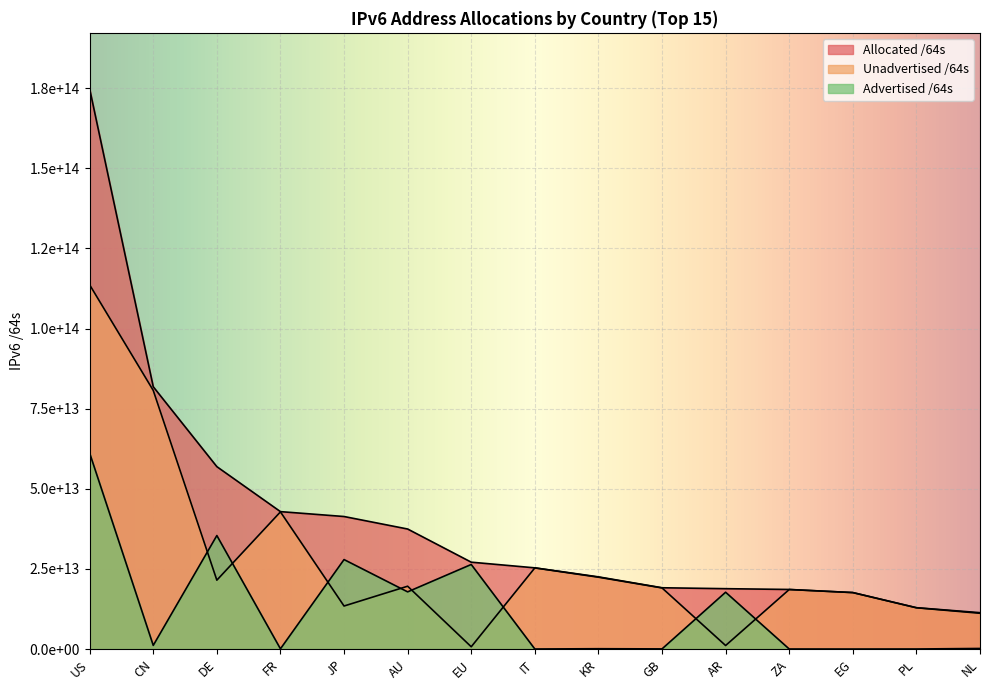

How many values in the Allocated /64s series are below 25344602669056?

7